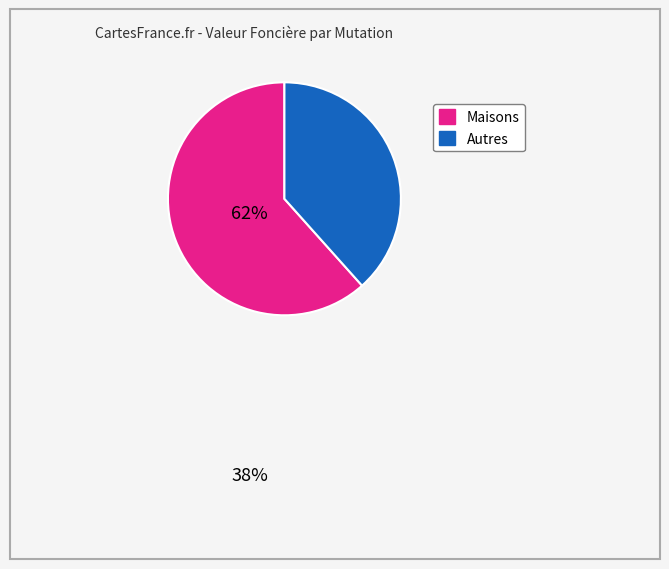

Does any single category account for the majority?

Yes